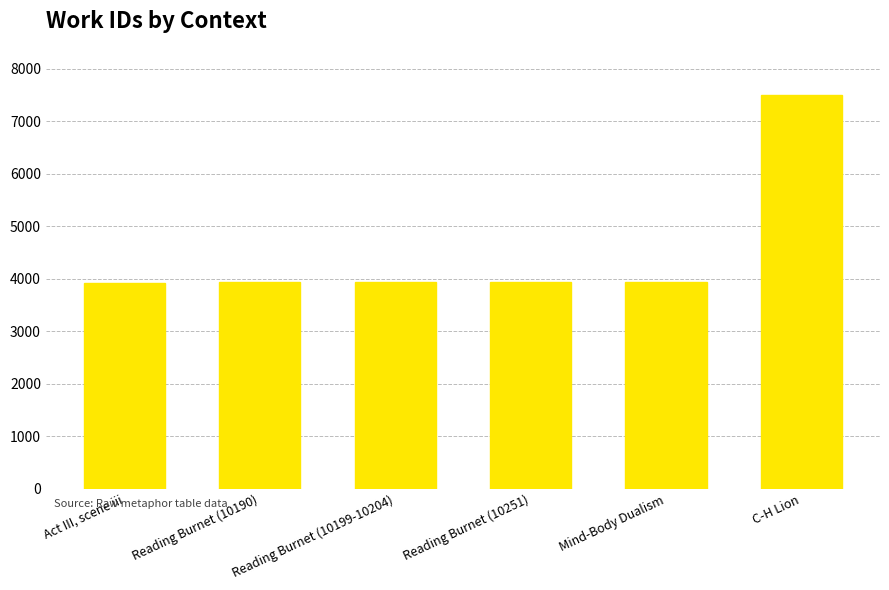

List the labels in order of value, largest first.

C-H Lion, Mind-Body Dualism, Reading Burnet (10251), Reading Burnet (10199-10204), Reading Burnet (10190), Act III, scene iii